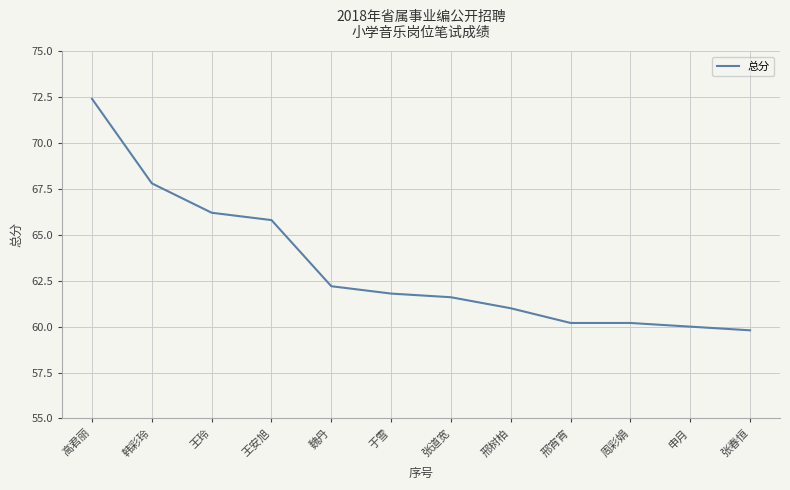

What is the sum of the values at 周彩娟 and 韩彩玲?

128.0